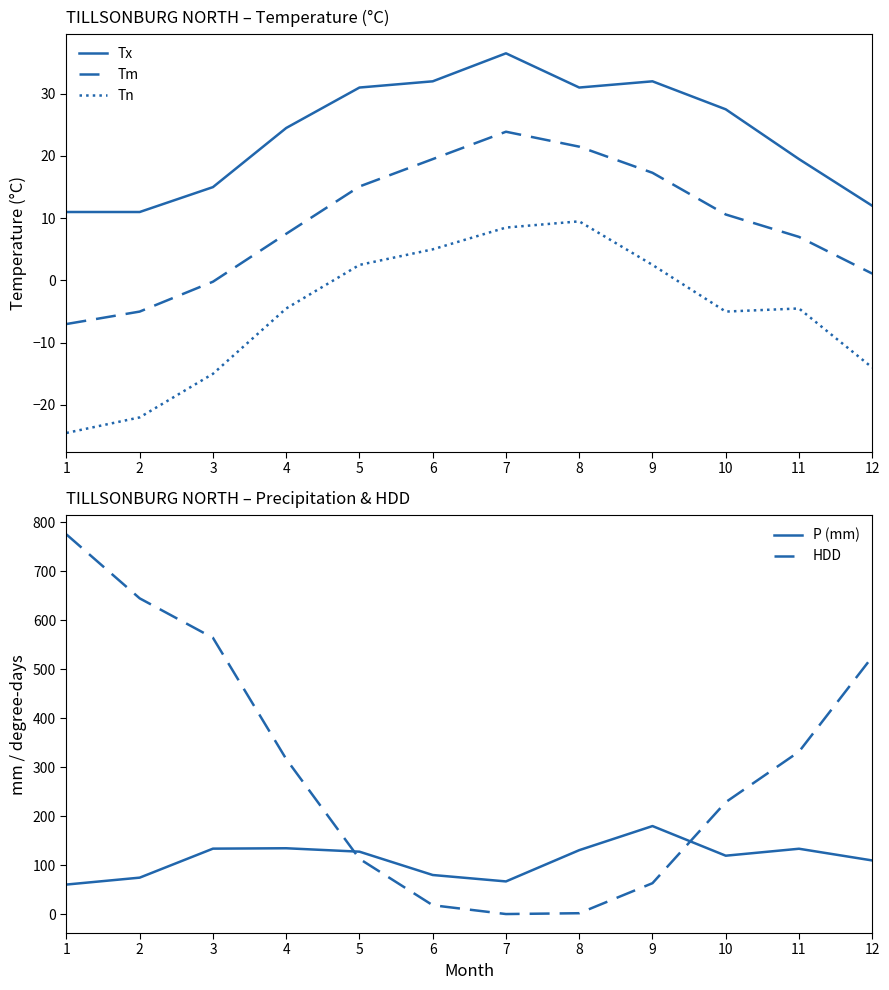

What is the highest value of the P (mm) series?

179.6